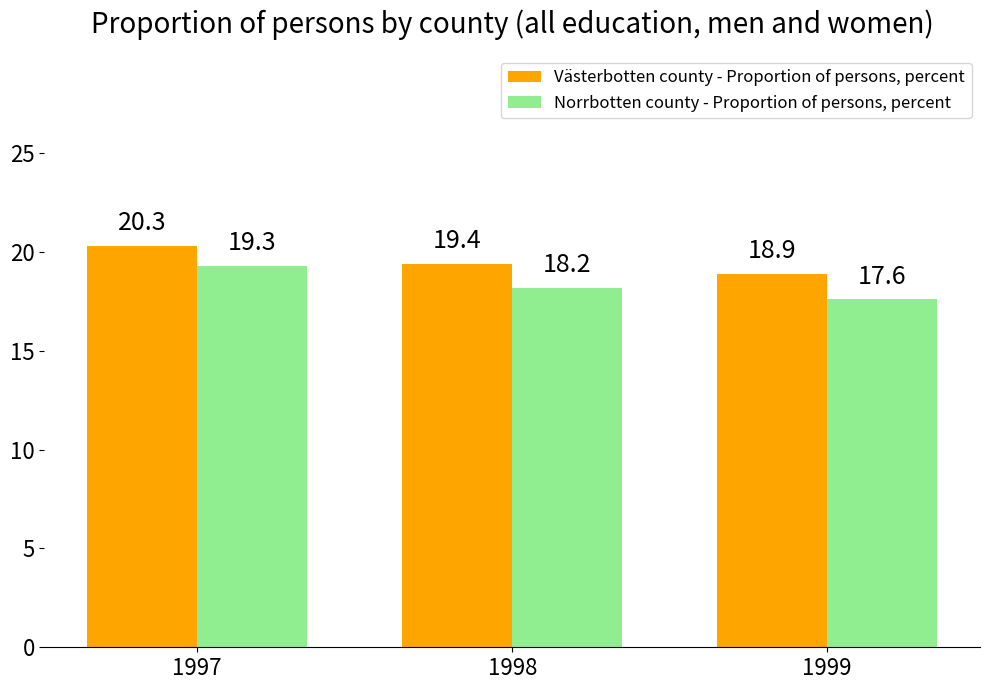

What are all the series names shown in the legend?

Västerbotten county - Proportion of persons, percent, Norrbotten county - Proportion of persons, percent